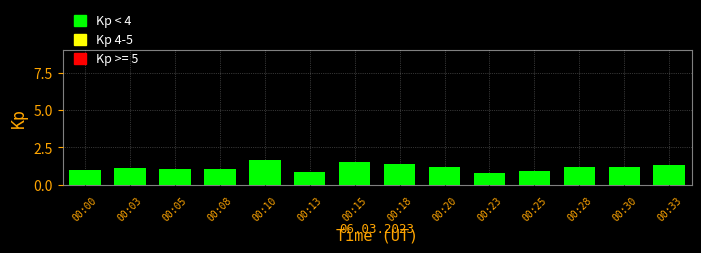

What is the value of the 12th bar from the left?

1.2